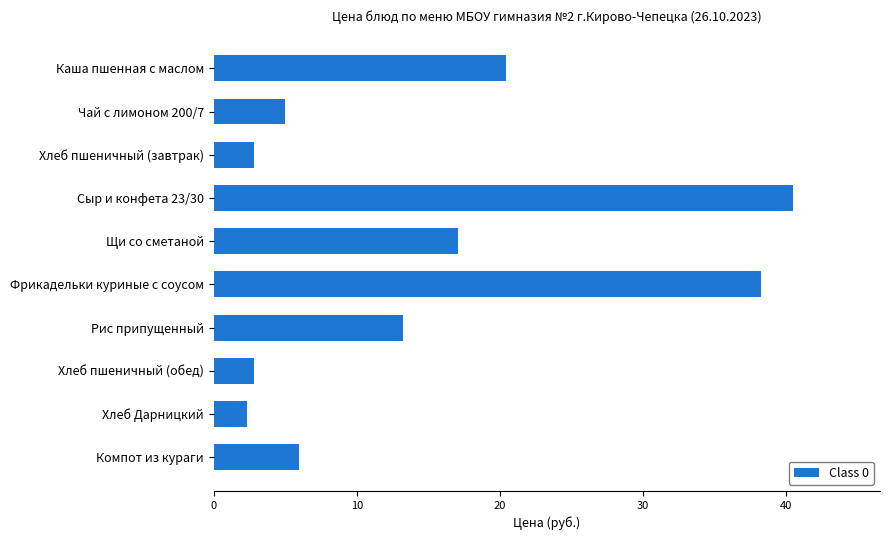

How many values exceed 13?

5